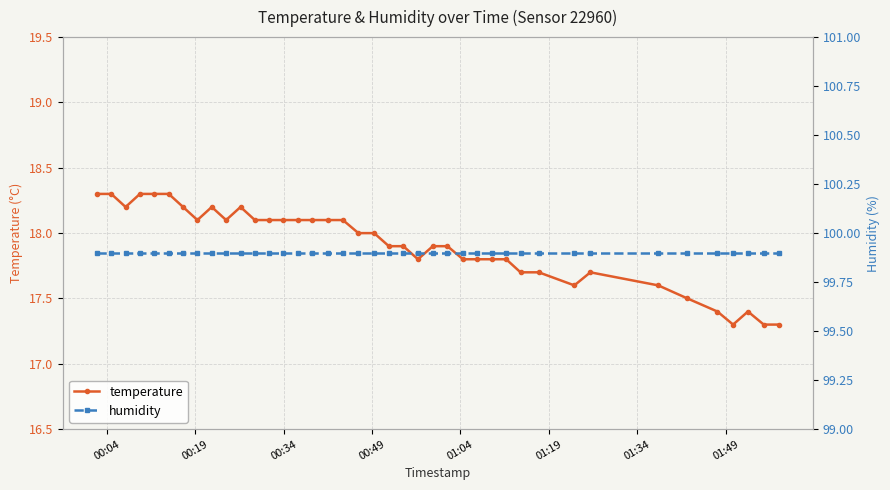

What is the difference between the maximum and minimum values in the temperature series?

1.0